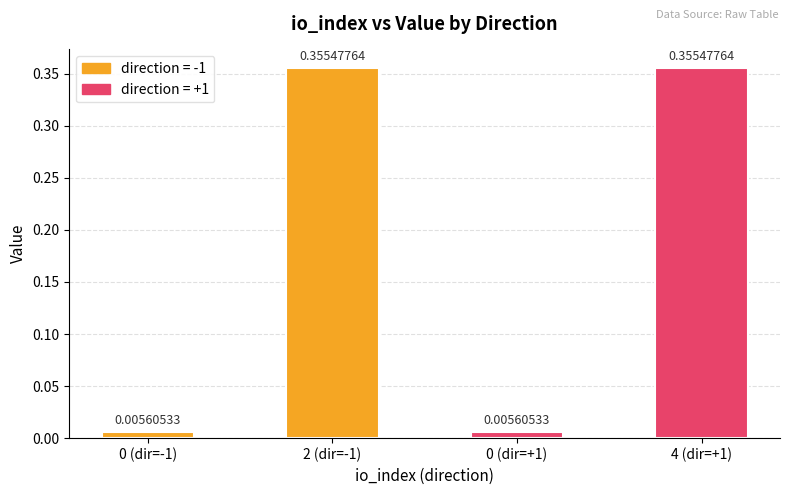

Which has a higher value, 0 (dir=-1) or 2 (dir=-1)?

2 (dir=-1)